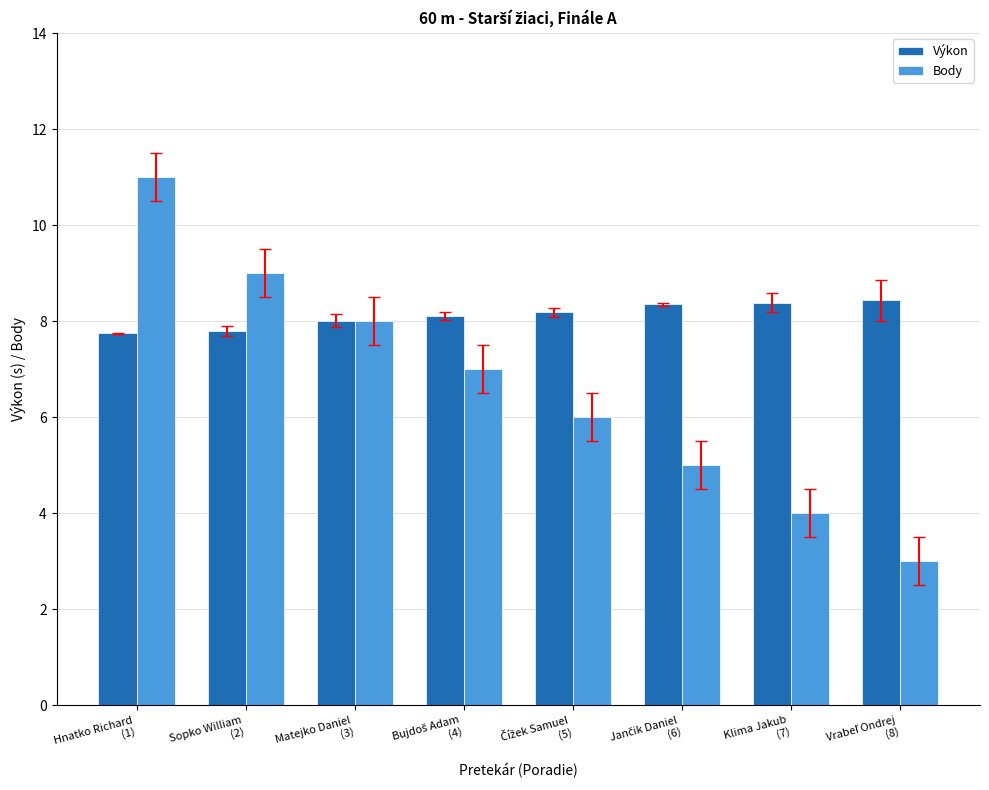

How many Body values are between 5 and 9?

5